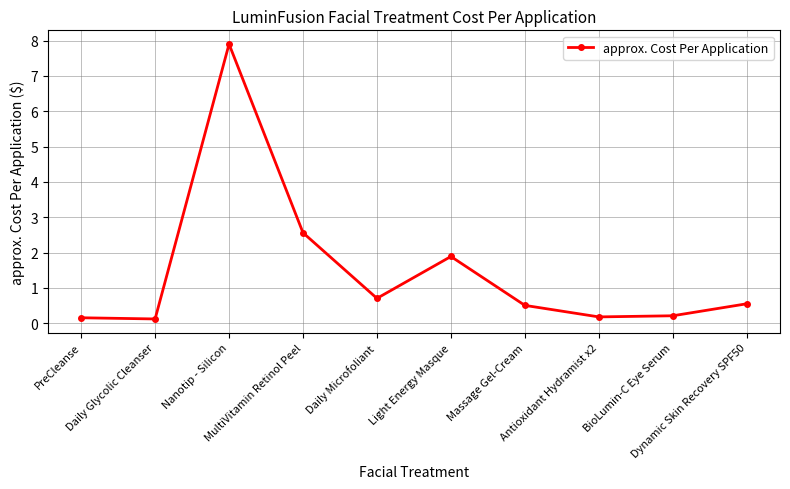

Which has a higher value, Daily Microfoliant or Massage Gel-Cream?

Daily Microfoliant